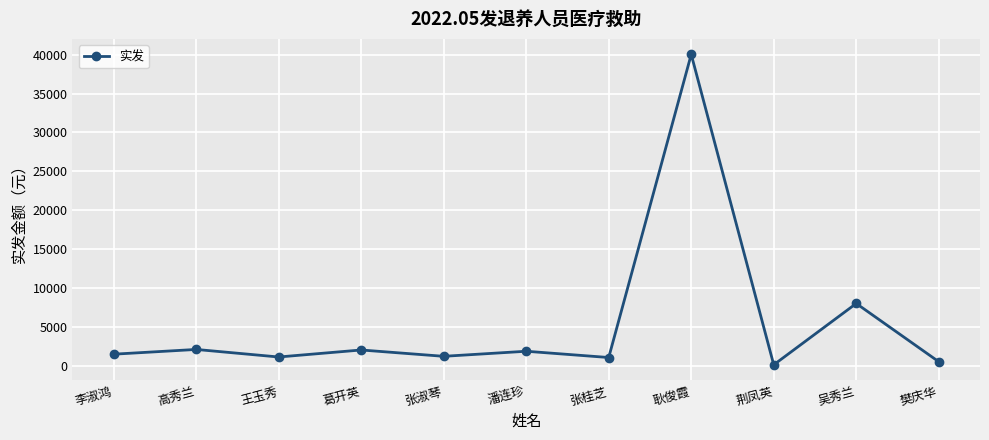

The value at 王玉秀 is 1115.9. True or false?

True